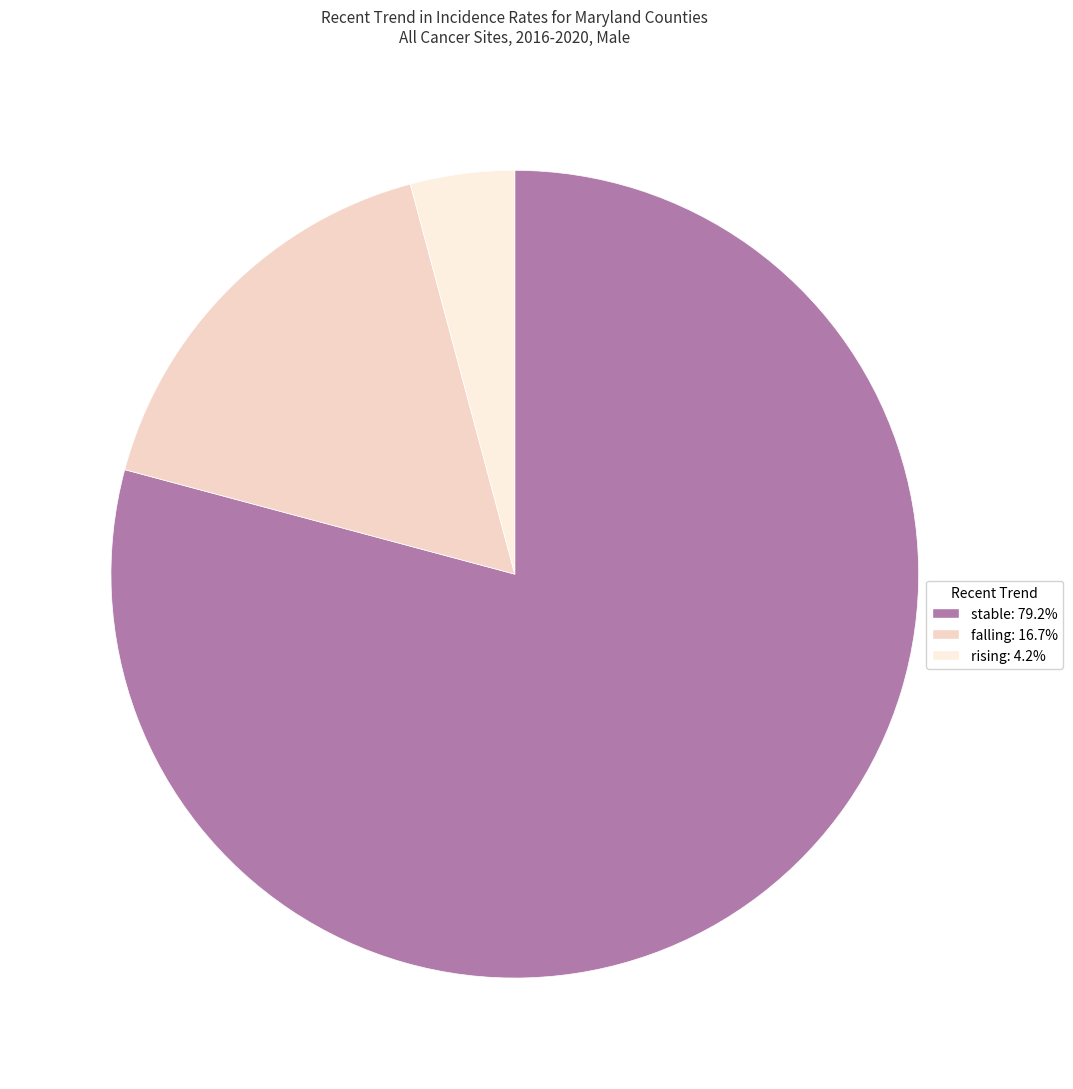

Is there a majority slice in this chart?

Yes